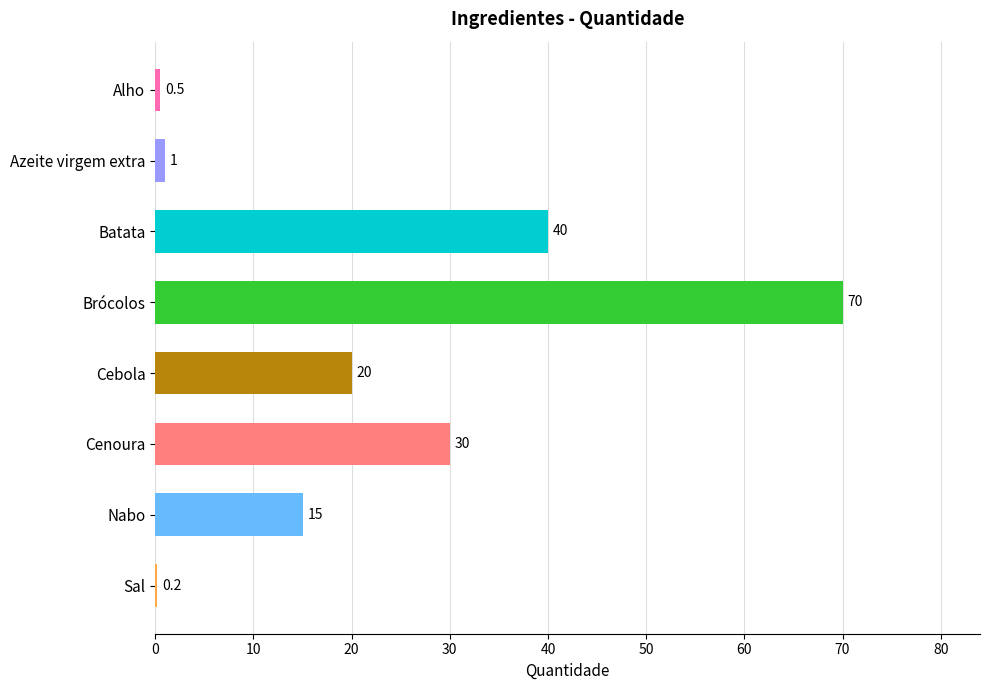

How many series are shown in this chart?

1